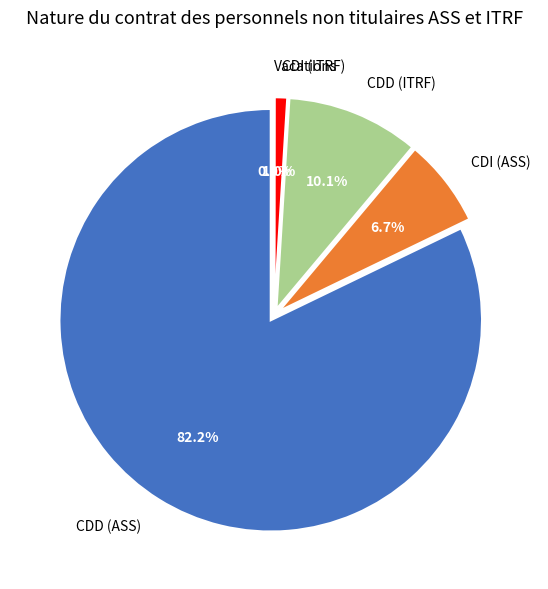

To the nearest percent, what is the average slice percentage?

20%